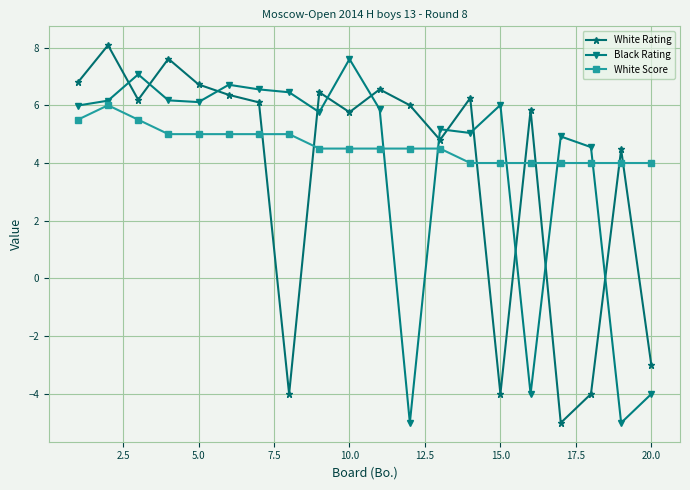

What is the smallest value displayed?

-5.0